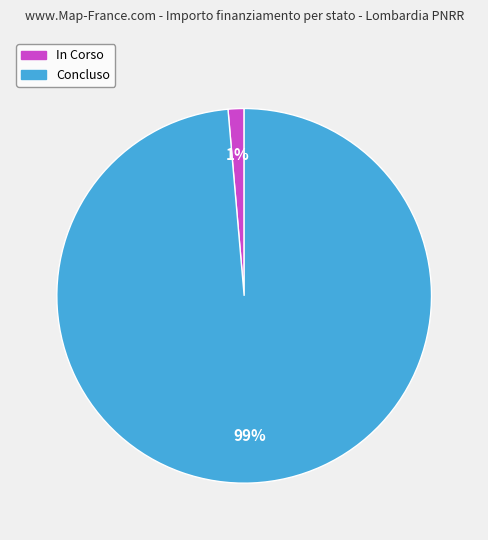

The In Corso slice represents 1% of the pie. True or false?

True